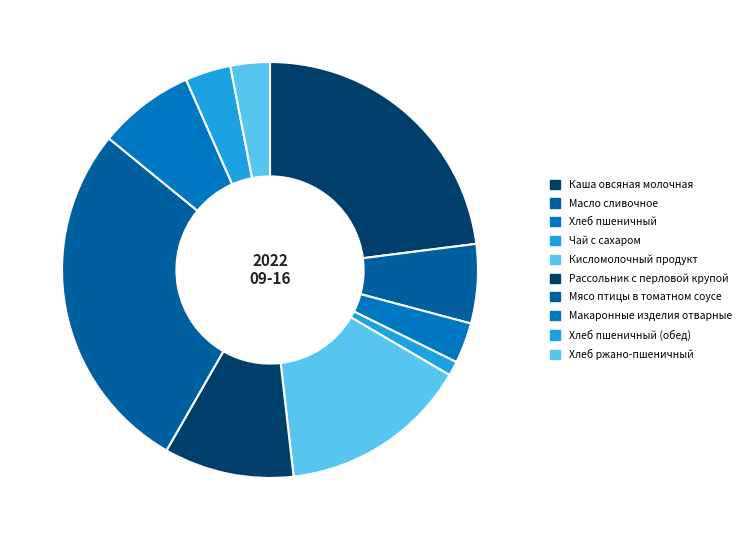

To the nearest percent, what portion does Мясо птицы в томатном соусе represent?

28%